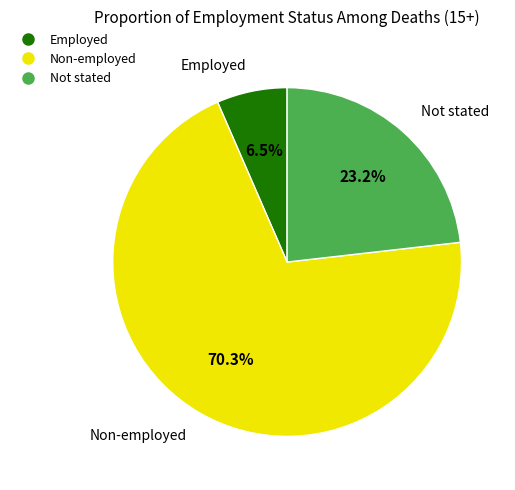

Which has a higher value, Not stated or Non-employed?

Non-employed